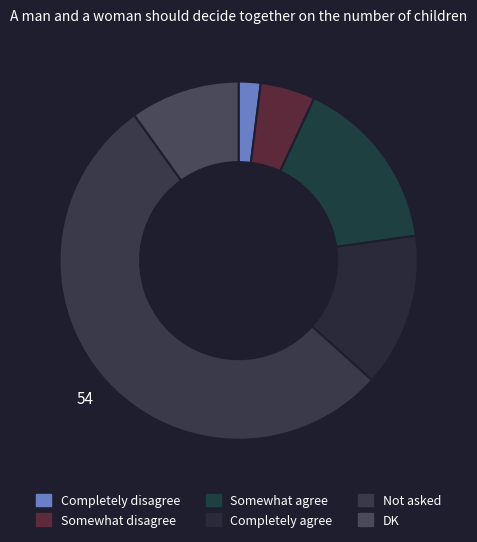

Count the number of slices in the pie.

6